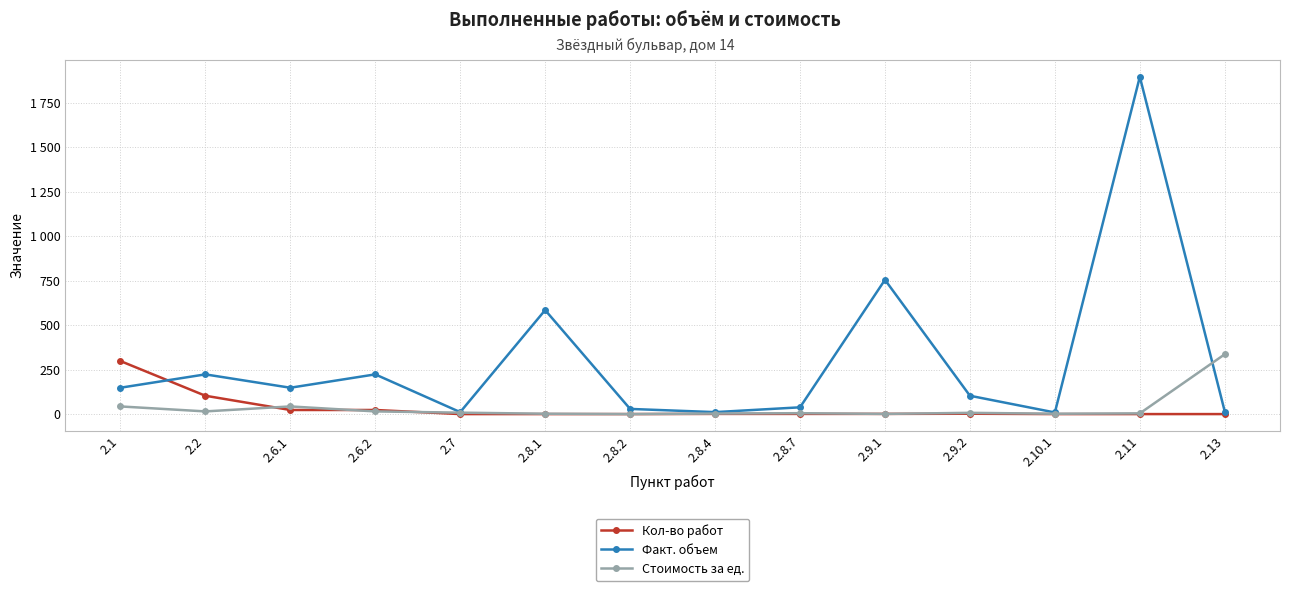

Which has a higher value, 2.10.1 or 2.8.1?

2.10.1